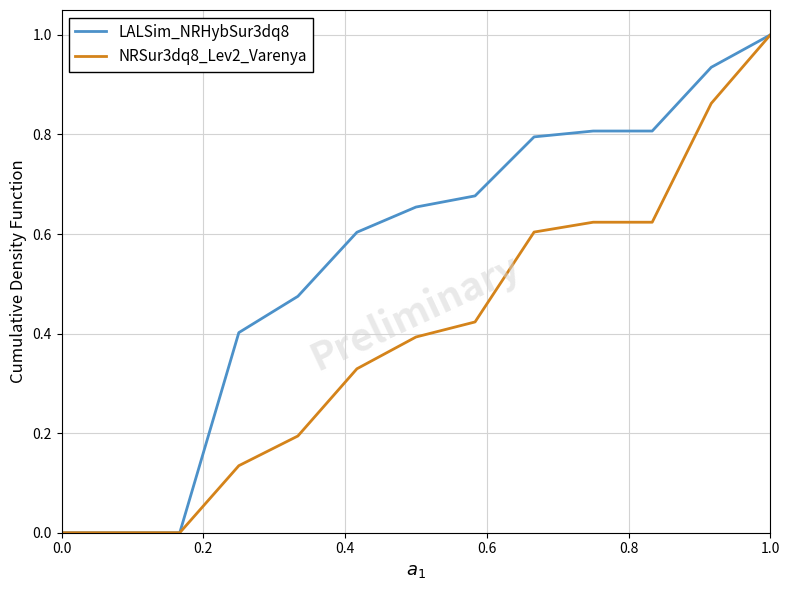

List the series in order of their overall mean, highest first.

LALSim_NRHybSur3dq8, NRSur3dq8_Lev2_Varenya